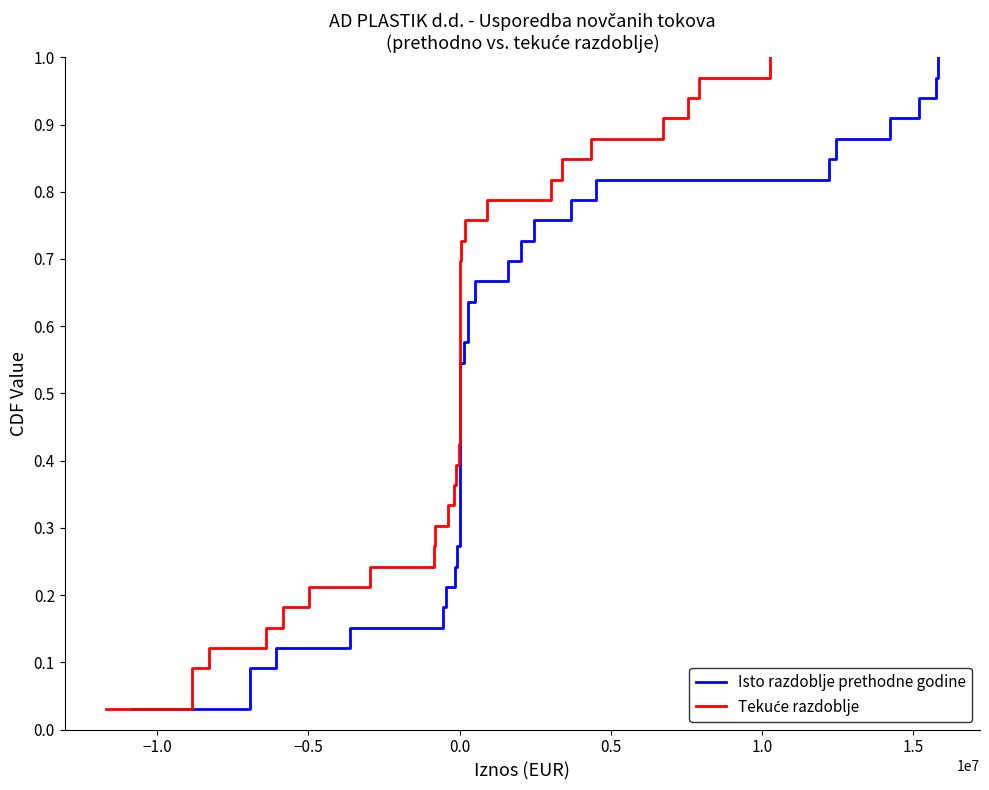

True or false: Isto razdoblje prethodne godine and Tekuće razdoblje cross at least once.

False